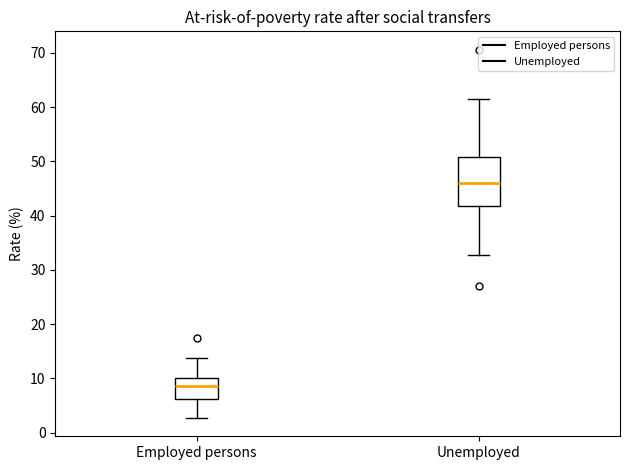

Reading left to right, transcribe this box plot: for each box, give where its median line is, the range the box spans, and where its two whiskers end, as read against the y-axis. The values are not printed on the chart, so give them approximately, as read against the axis.

Employed persons: median 9, box 6 to 10, whiskers 3 to 14
Unemployed: median 46, box 42 to 51, whiskers 33 to 62